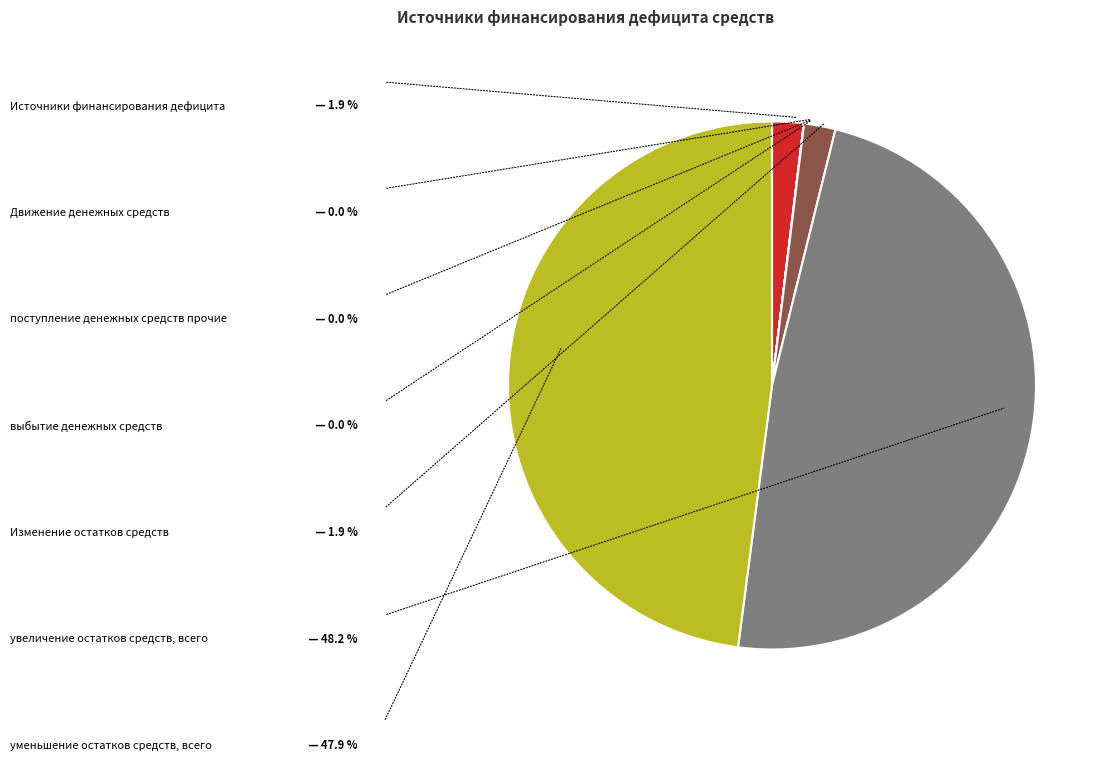

Is there any slice that represents more than half of the pie?

No